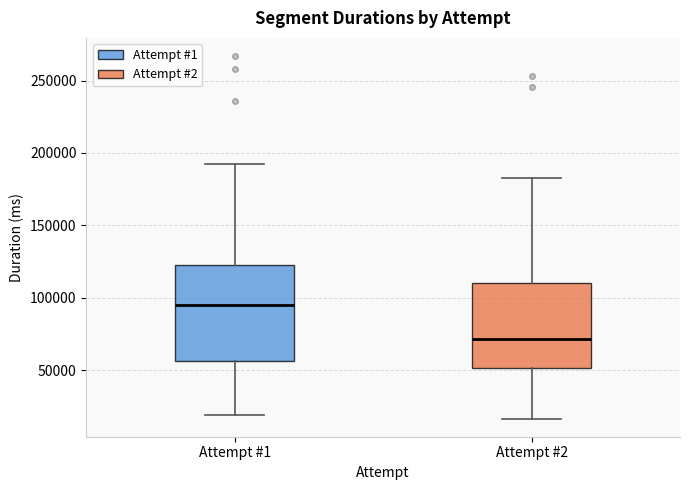

Comparing the boxes themselves (not the whiskers), which one is the tallest?

Attempt #1